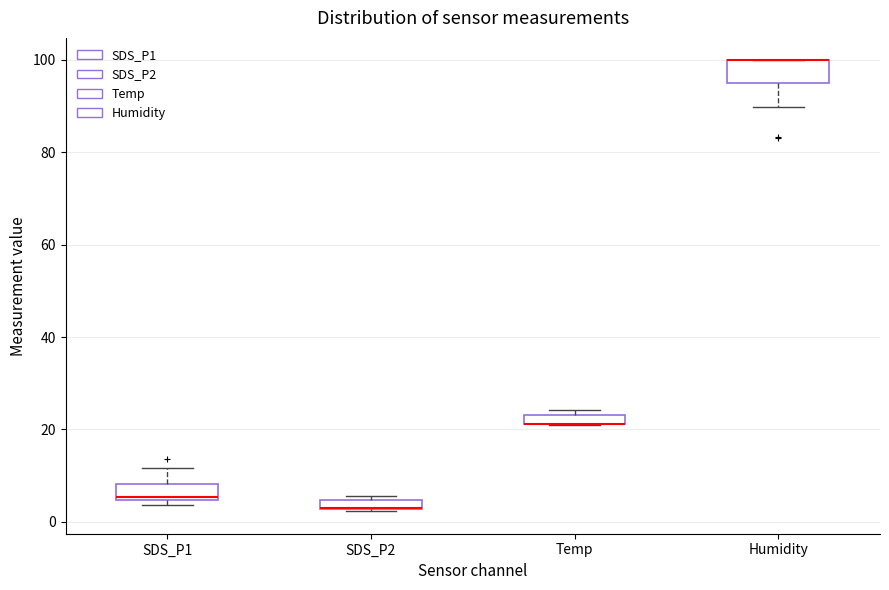

Where is the lower edge of the box for Temp on the y-axis? The values are not printed on the chart, so give them approximately, as read against the axis.

22